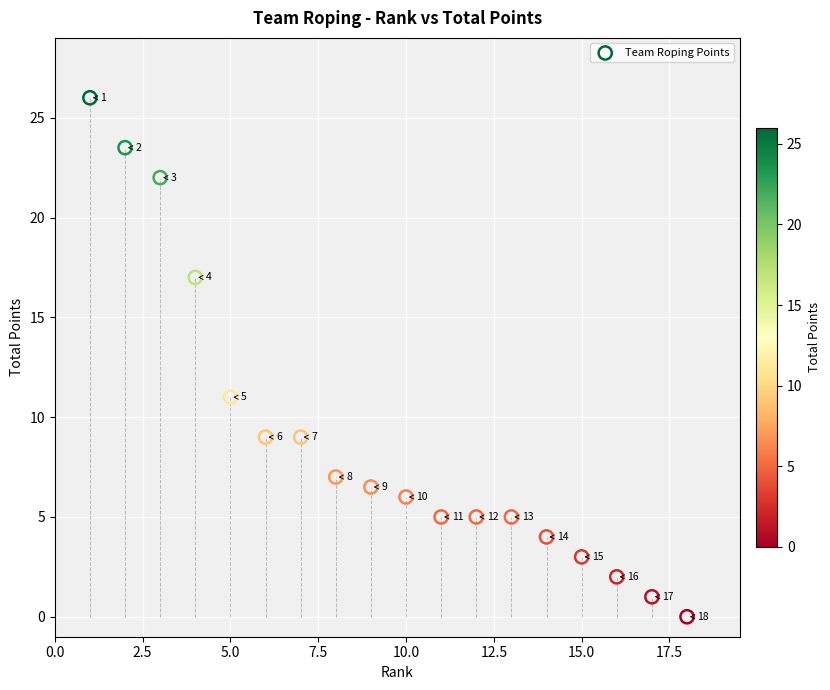

What is the range of X values (max minus min)?

17.0